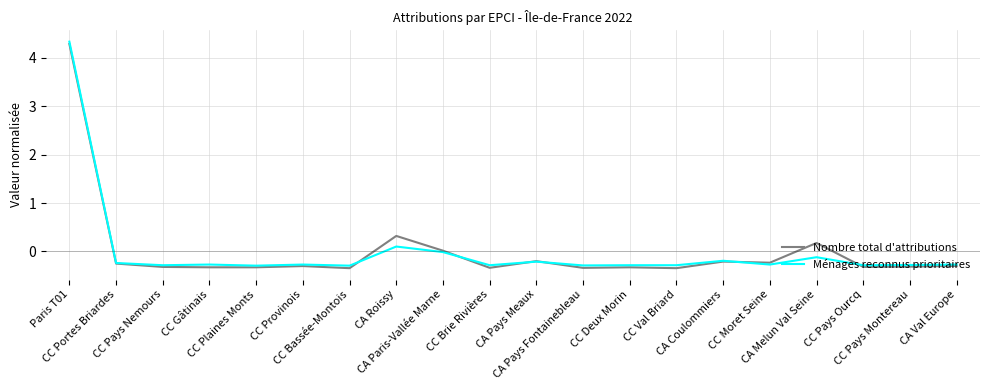

What is the difference between the second highest and second lowest values in the Nombre total d'attributions series?

0.7